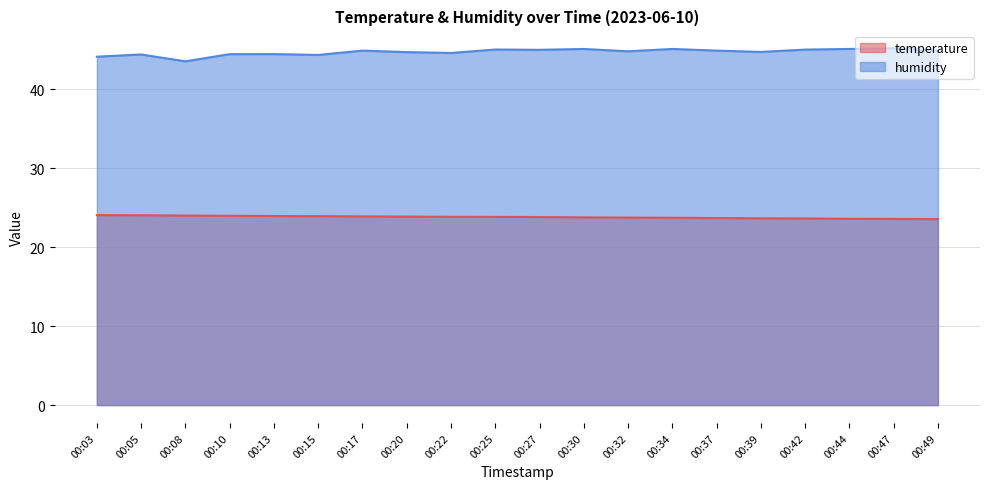

Reading right to left, what are all the values shown in this chart?

temperature: 00:49=23.6	00:47=23.6	00:44=23.6	00:42=23.6	00:39=23.7	00:37=23.7	00:34=23.7	00:32=23.8	00:30=23.8	00:27=23.8	00:25=23.9	00:22=23.9	00:20=23.9	00:17=23.9	00:15=23.9	00:13=24.0	00:10=24.0	00:08=24.0	00:05=24.1	00:03=24.1
humidity: 00:49=44.9	00:47=45.2	00:44=45.1	00:42=45.0	00:39=44.8	00:37=44.9	00:34=45.1	00:32=44.8	00:30=45.1	00:27=45.0	00:25=45.1	00:22=44.6	00:20=44.7	00:17=44.9	00:15=44.4	00:13=44.5	00:10=44.5	00:08=43.6	00:05=44.4	00:03=44.1